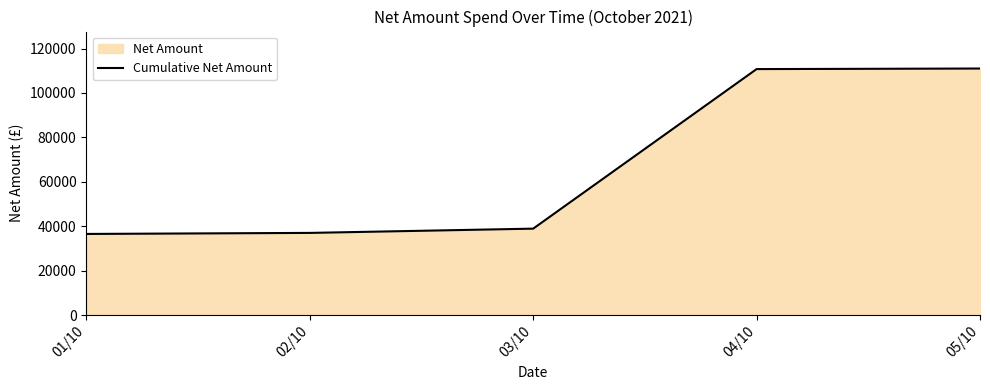

Between 03/10 and 02/10, which is larger?

03/10